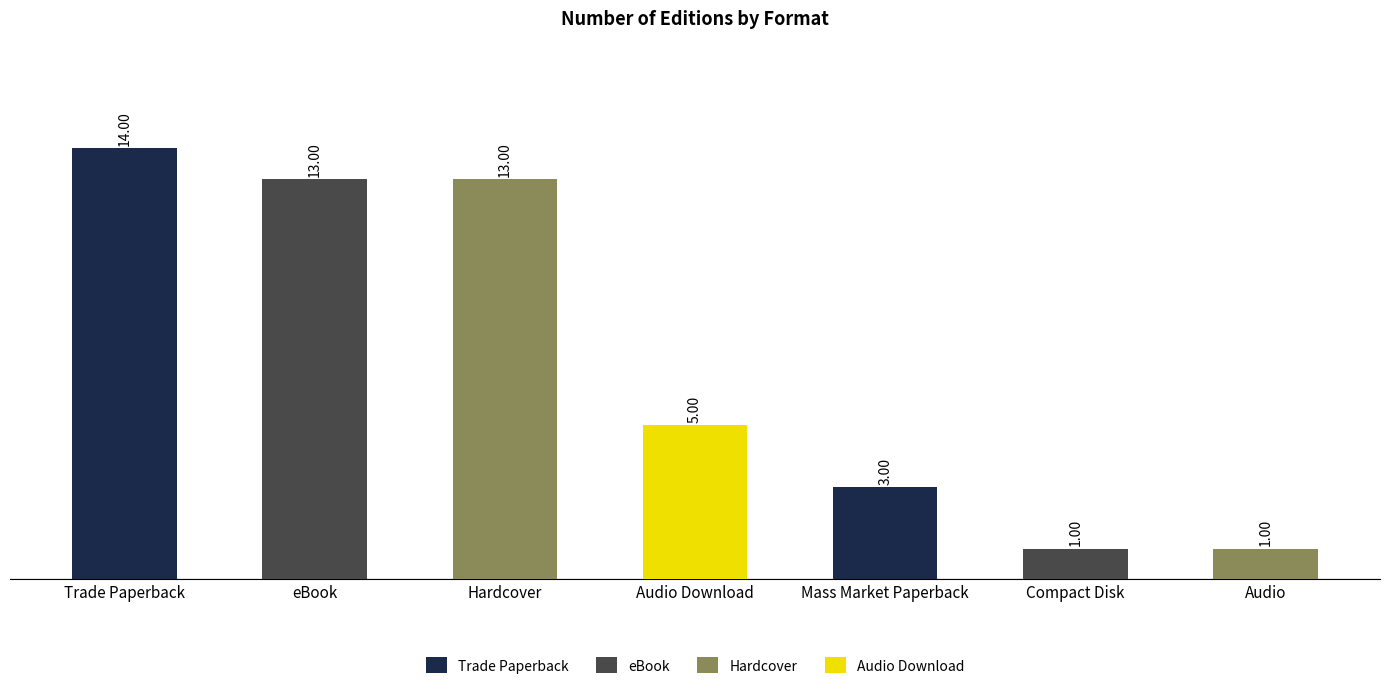

Which has a higher value, Hardcover or Audio?

Hardcover